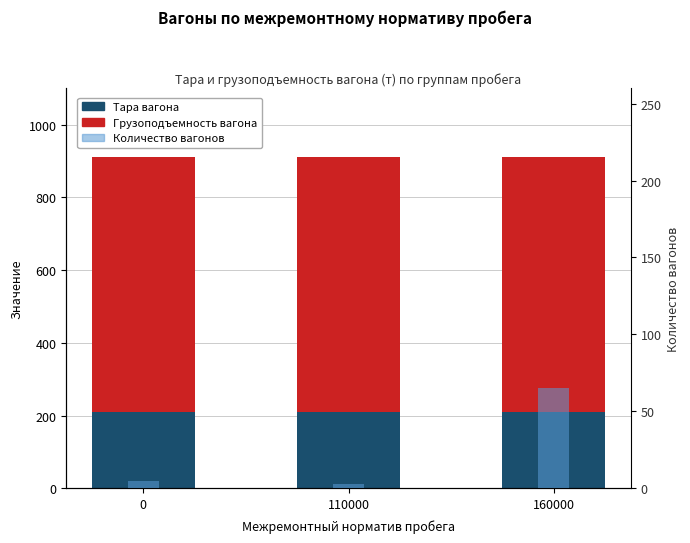

Reading left to right, what are all the values shown in this chart?

Тара вагона: 0=210	110000=210	160000=210
Грузоподъемность вагона: 0=700	110000=700	160000=700
Количество вагонов: 0=5	110000=3	160000=65